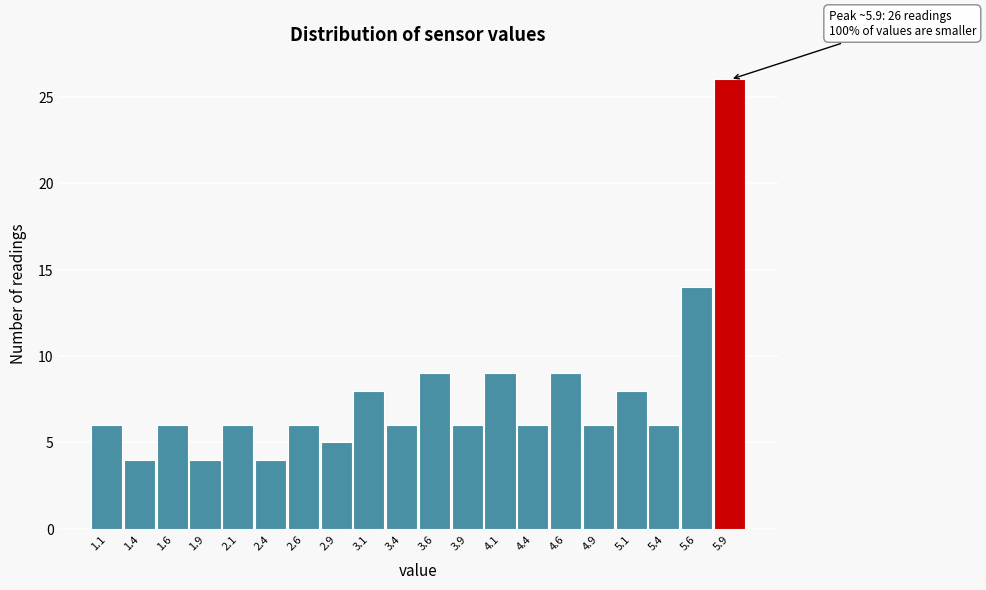

Which range on the x-axis has the tallest bar?

5.75 to 6.00